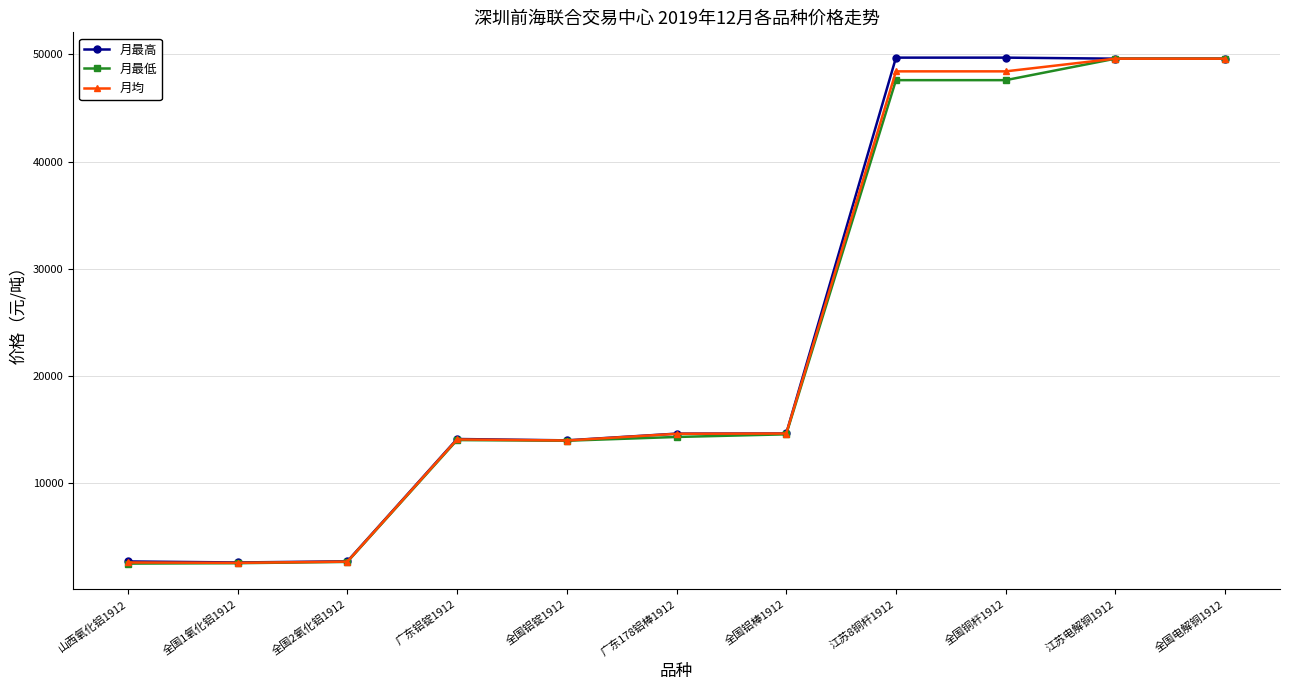

At which label is 月均 closest to 26081?

全国铝棒1912